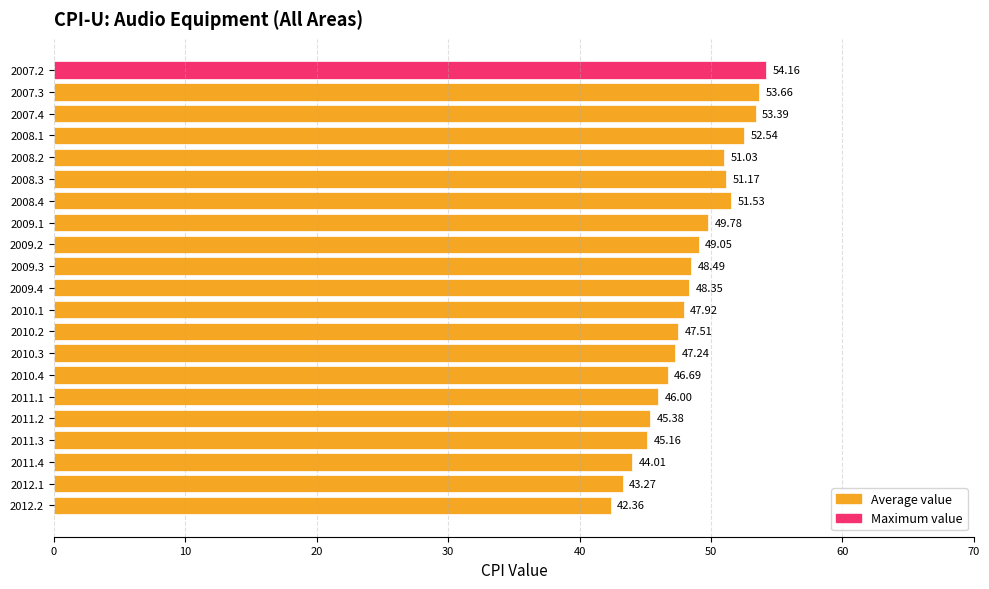

What is the greatest value displayed?

54.2